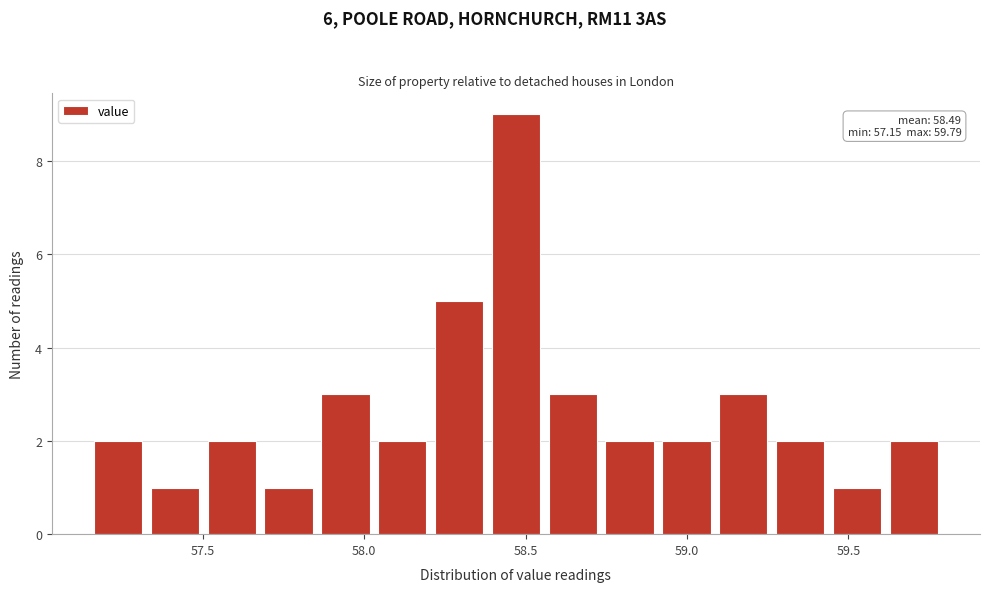

Read against the x-axis, roughly where is the centre of the tallest bar?

58.45